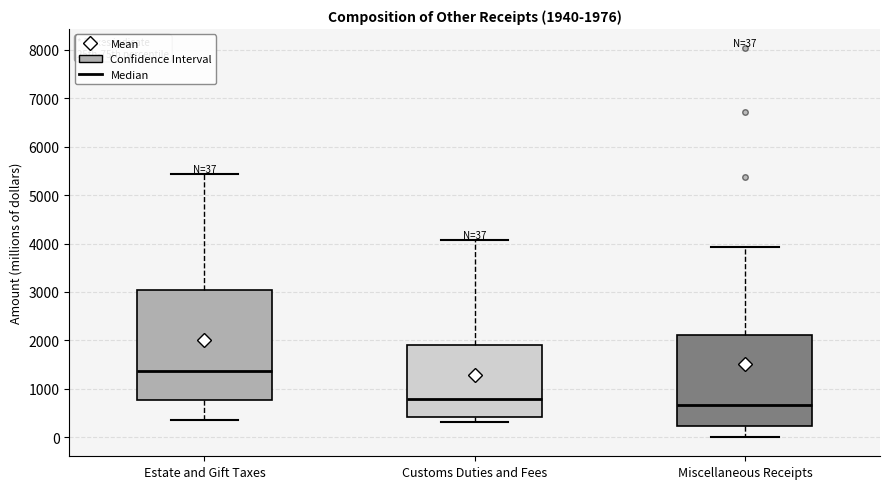

Which box's median line is the highest?

Estate and Gift Taxes